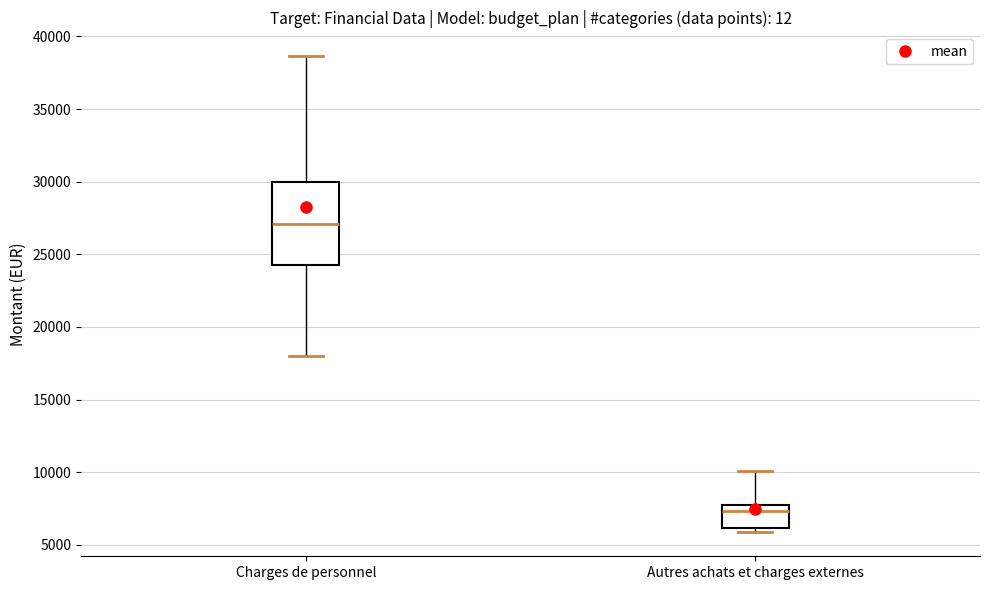

Which box has the highest median line?

Charges de personnel